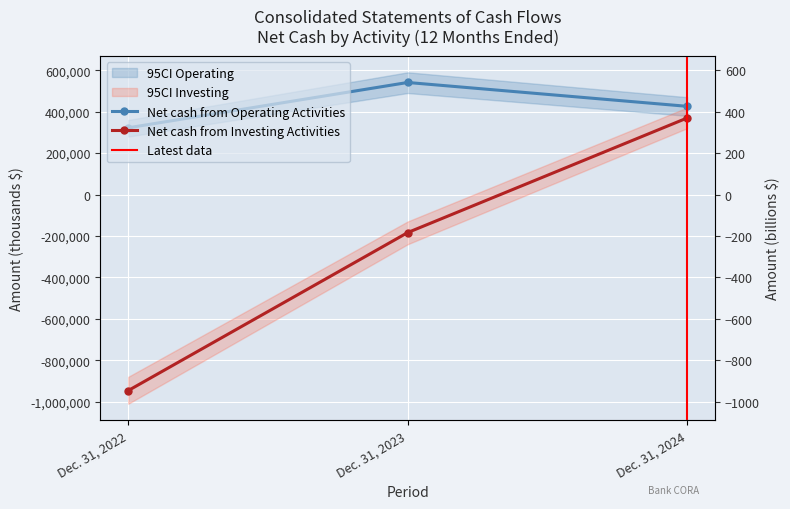

Is the value of Net cash from Investing Activities at Dec. 31, 2024 greater than the value of Net cash from Operating Activities at Dec. 31, 2022?

Yes